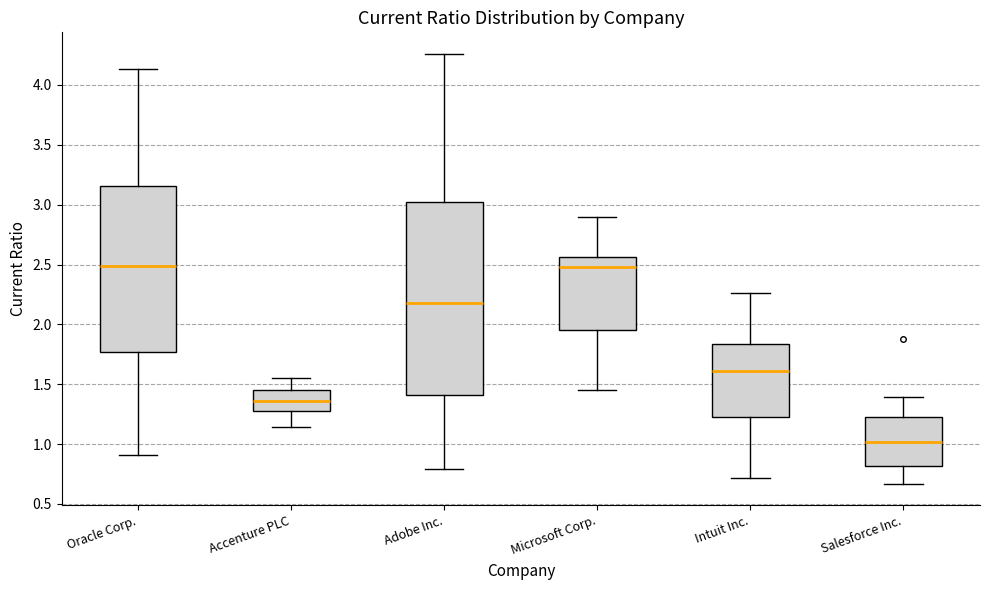

Comparing the boxes themselves (not the whiskers), which one is the tallest?

Adobe Inc.